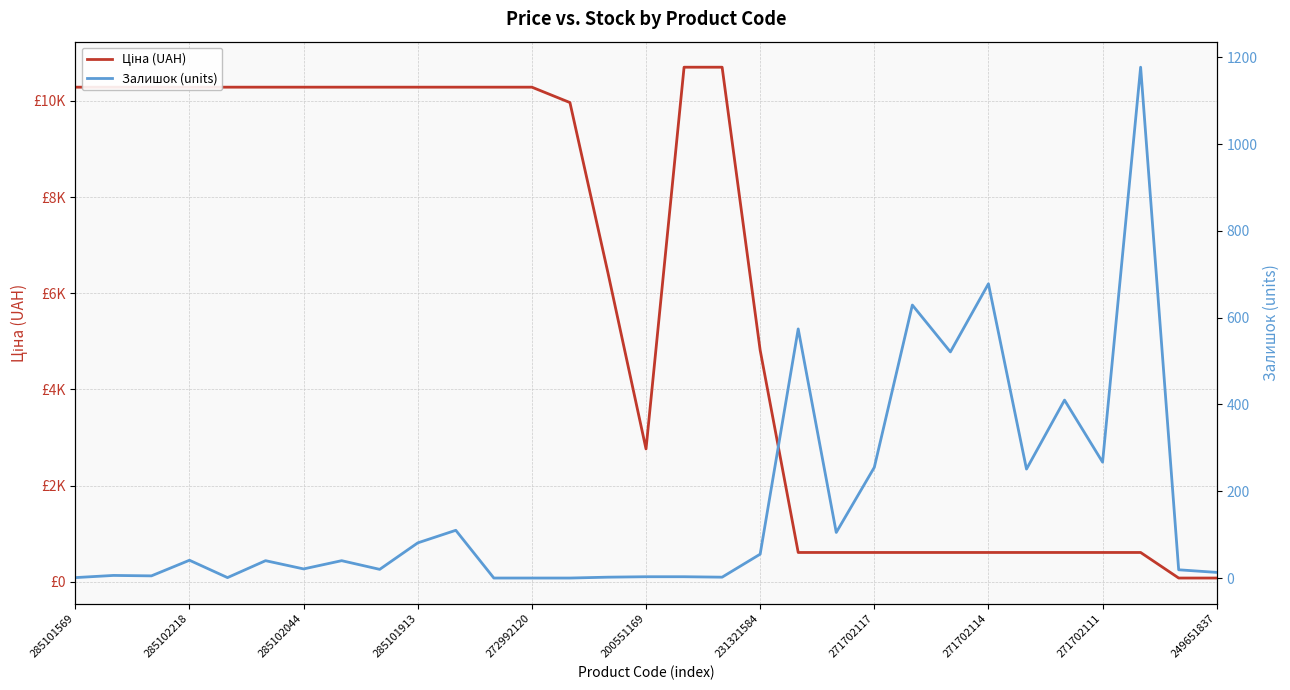

What is the difference between the second highest and minimum values in the Залишок (units) series?

678.0